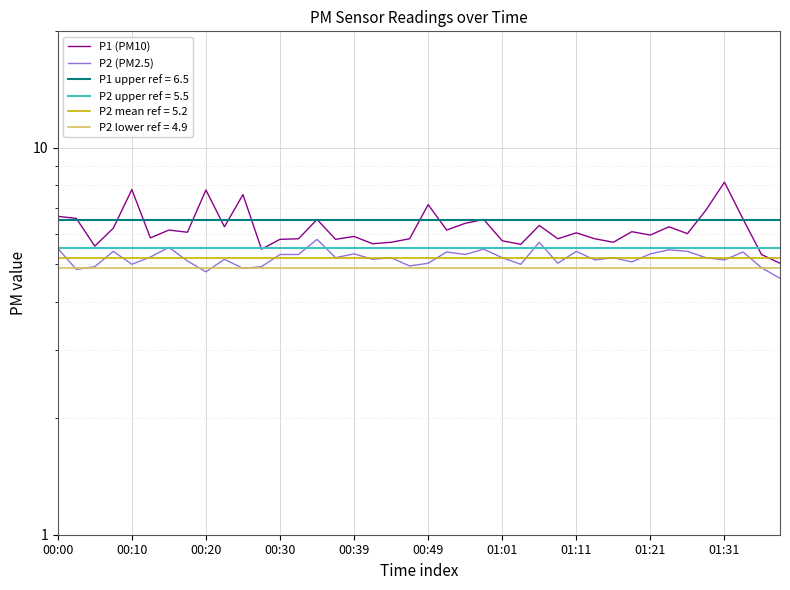

In P1 (PM10), how many points are higher than both neighbors (excluding endpoints)?

13